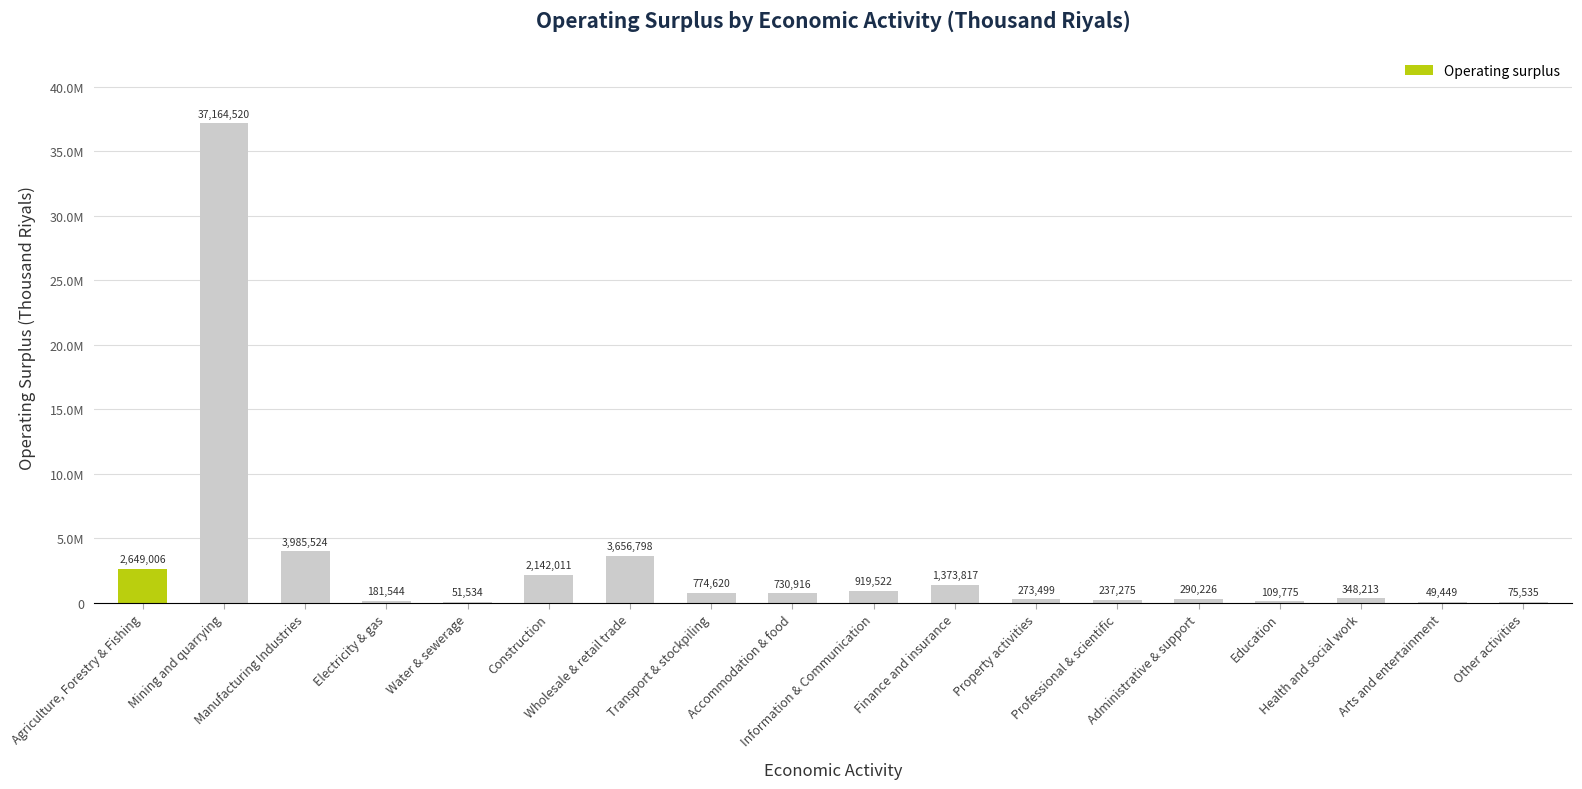

Read the value at Accommodation & food.

730916